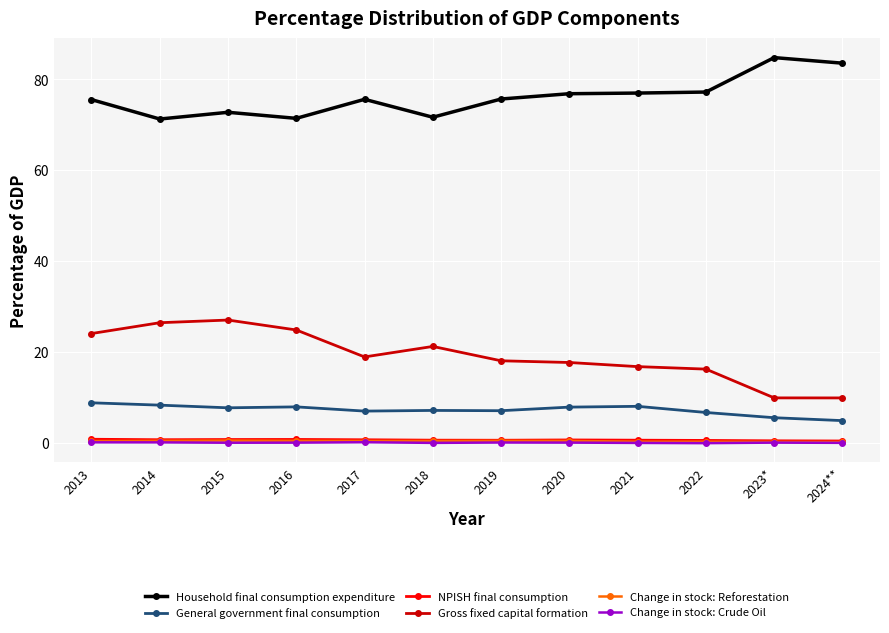

True or false: Change in stock: Reforestation and Household final consumption expenditure intersect in this chart.

False